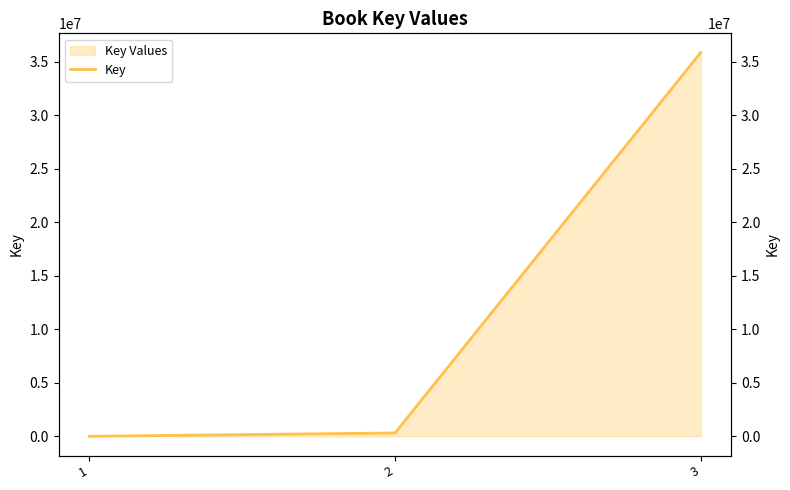

What is the minimum value shown in the chart?

6152